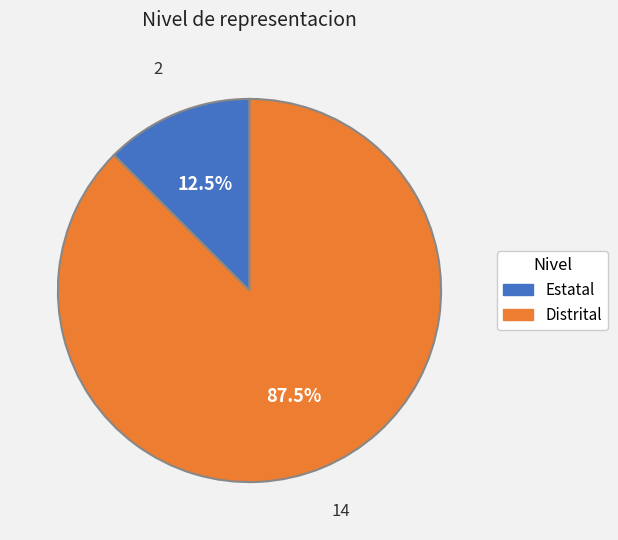

Do Estatal and Distrital together represent more than half of the pie?

Yes